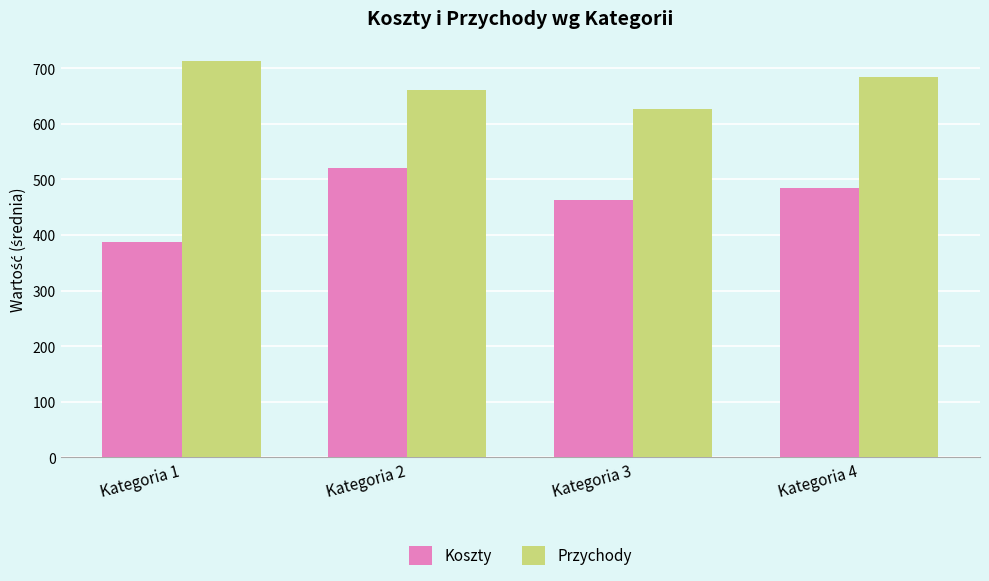

What is the spread (max minus min) of values at Kategoria 2?

141.1